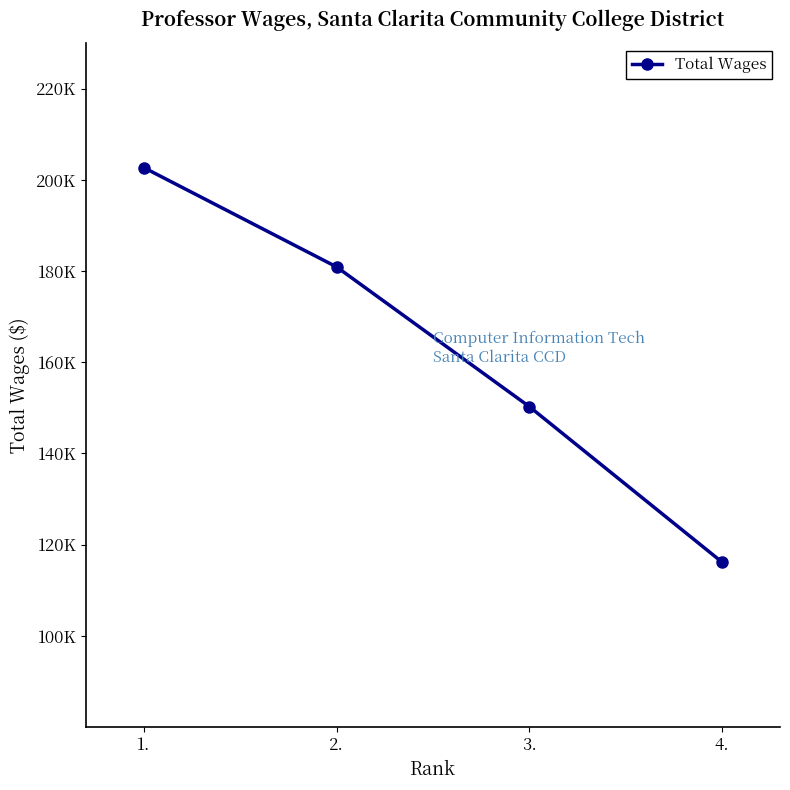

List the labels in order of value, smallest first.

4., 3., 2., 1.